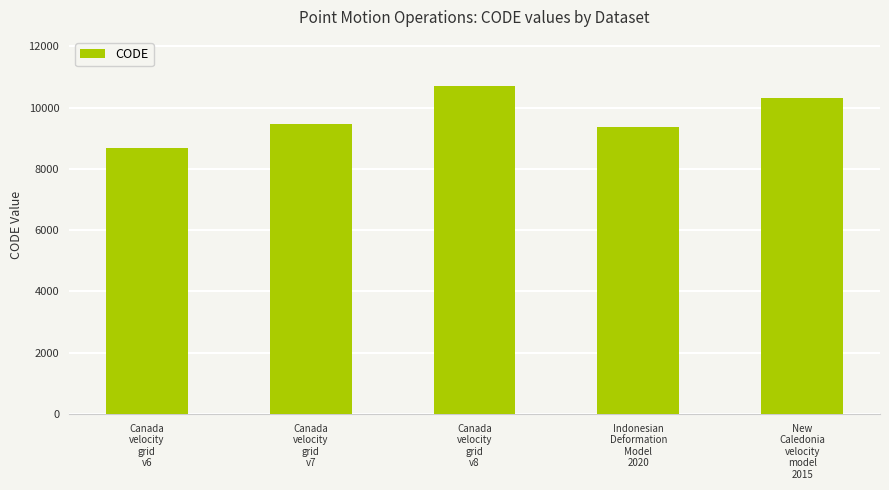

The value at Canada
velocity
grid
v8 is 18322. True or false?

False